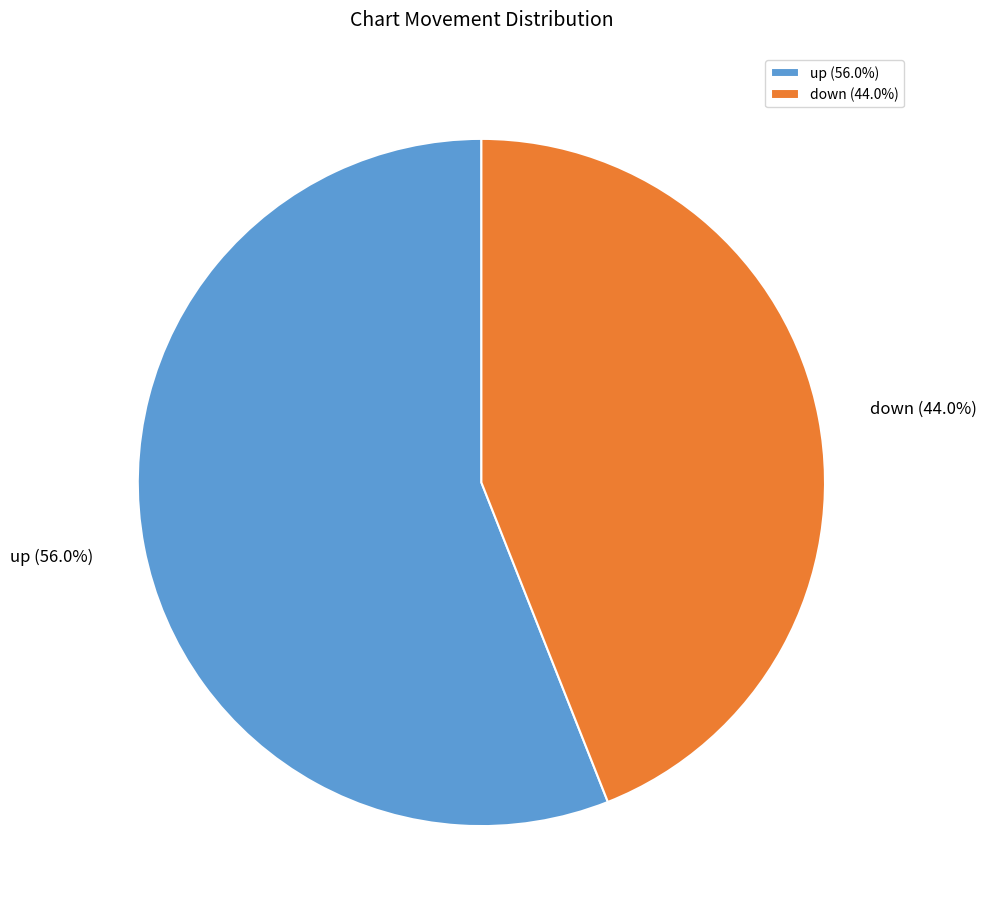

Which category has the smallest portion of the pie?

down